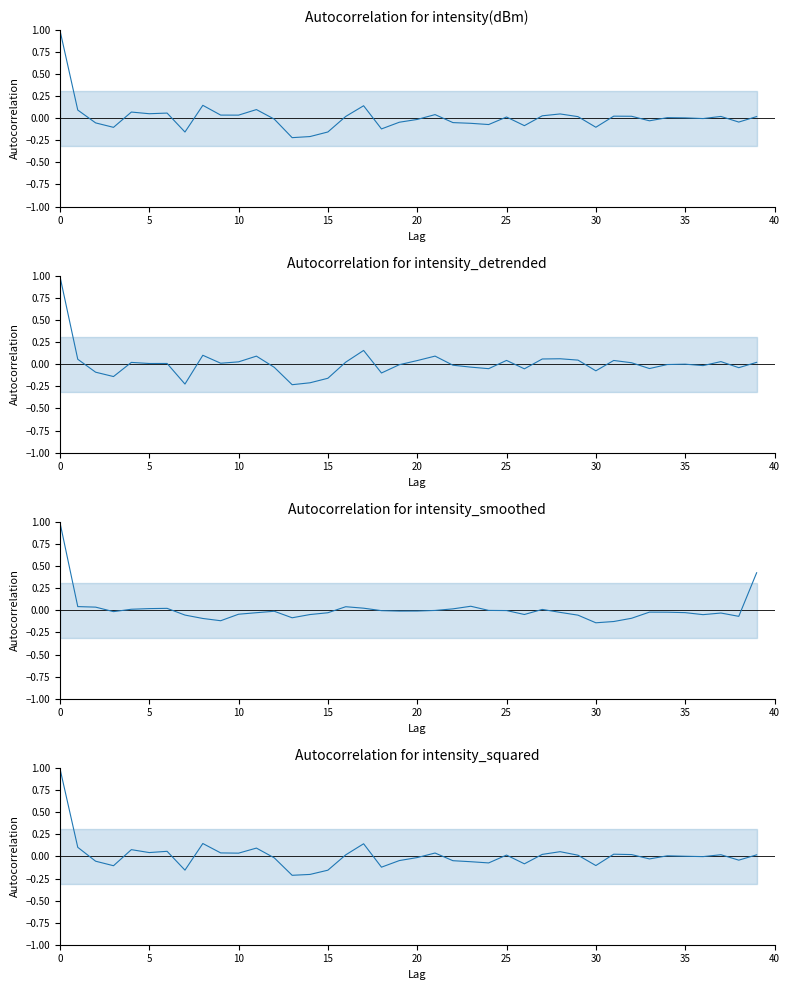

The value at 9 is 0.0. True or false?

True